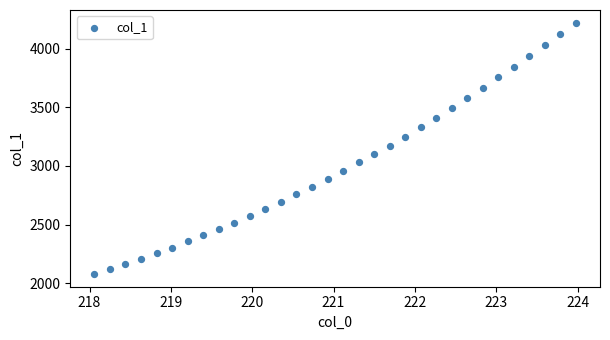

What is the range of Y values (max minus min)?

2143.5